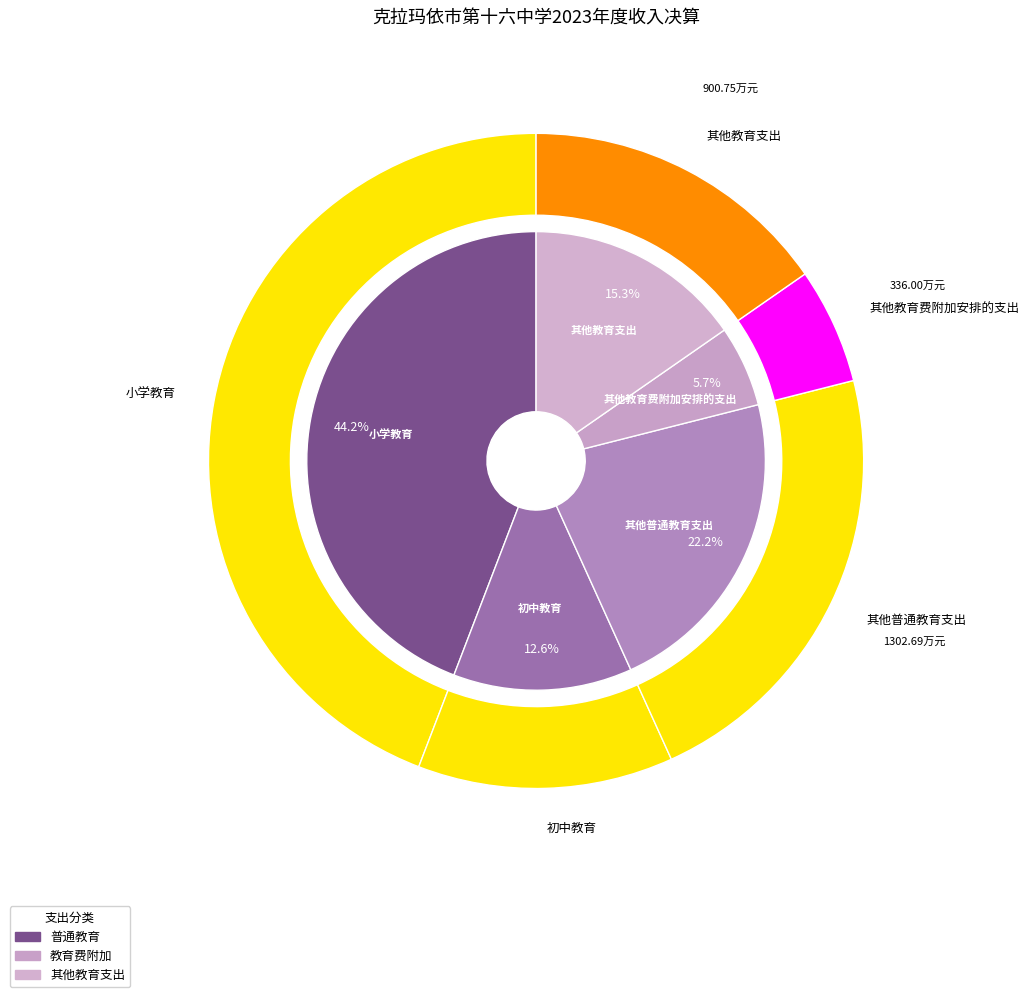

Does 小学教育 represent more than half of the total?

No